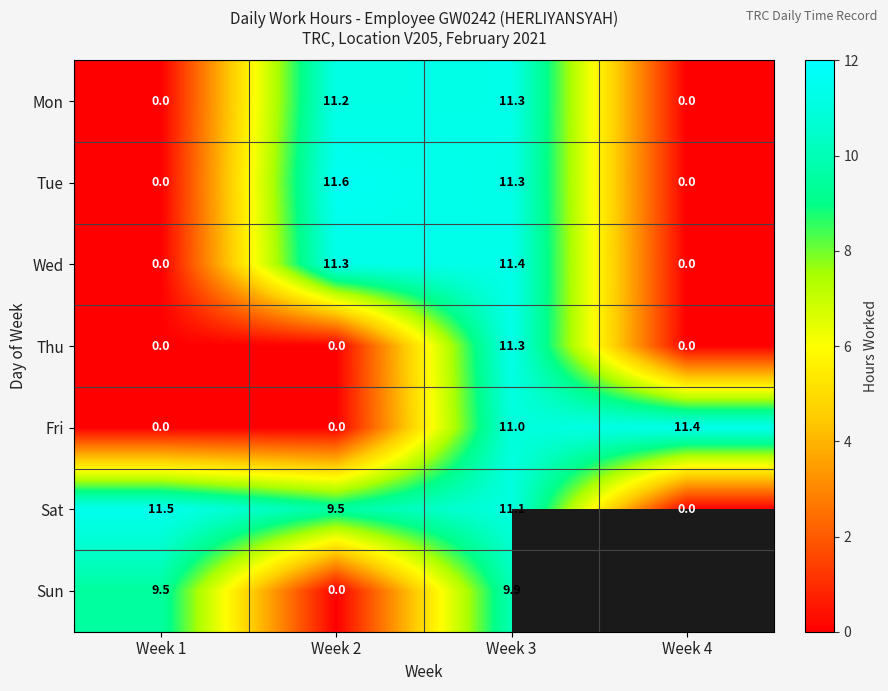

What is the spread (max minus min) of values at Week 2?

11.6